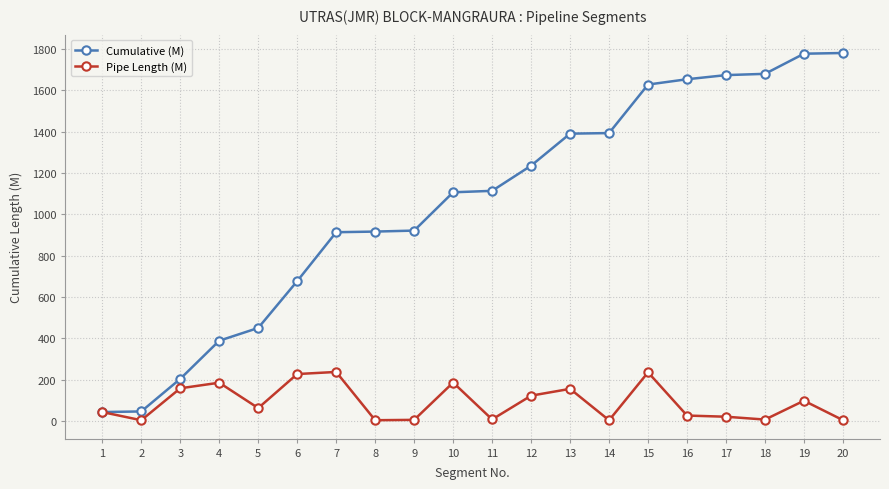

Which series changed the most between 14 and 15?

Cumulative (M)